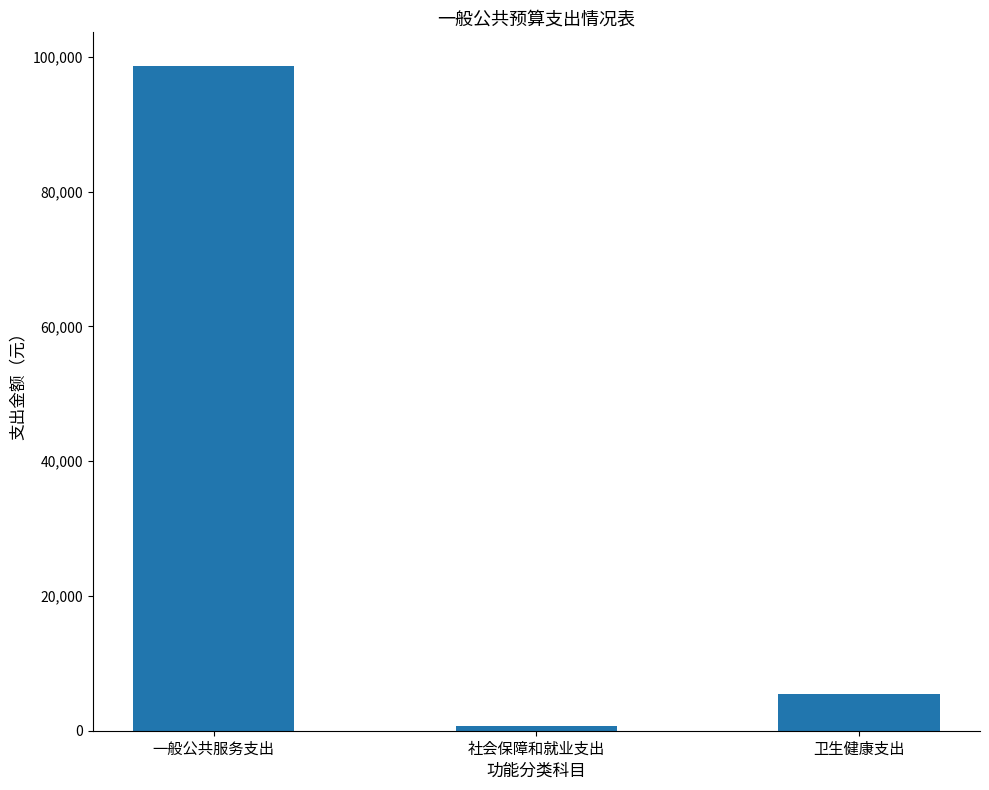

What is the average value?

34962.9